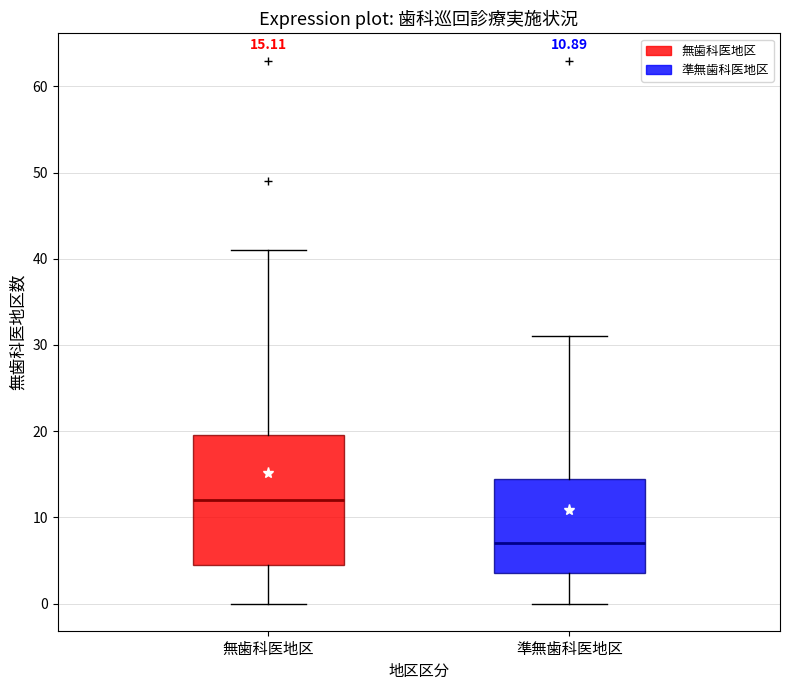

Which box is the tallest, from its lower edge to its upper edge?

無歯科医地区